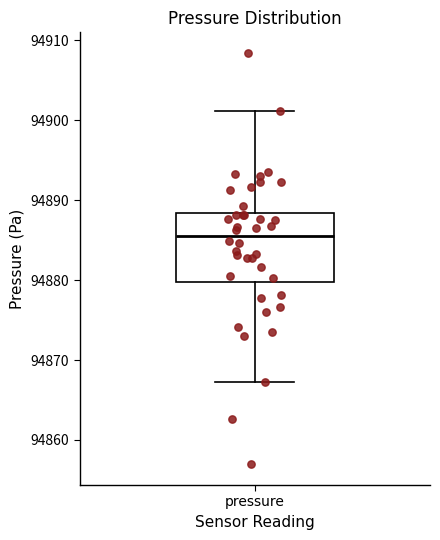

Transcribe this box plot: give where the median line is, the range the box spans, and where the two whiskers end, as read against the y-axis. The values are not printed on the chart, so give them approximately, as read against the axis.

median 94886, box 94880 to 94888, whiskers 94867 to 94901